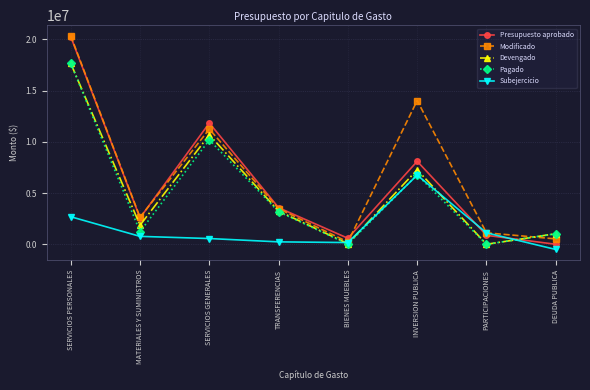

Which series has the largest total across all categories?

Modificado